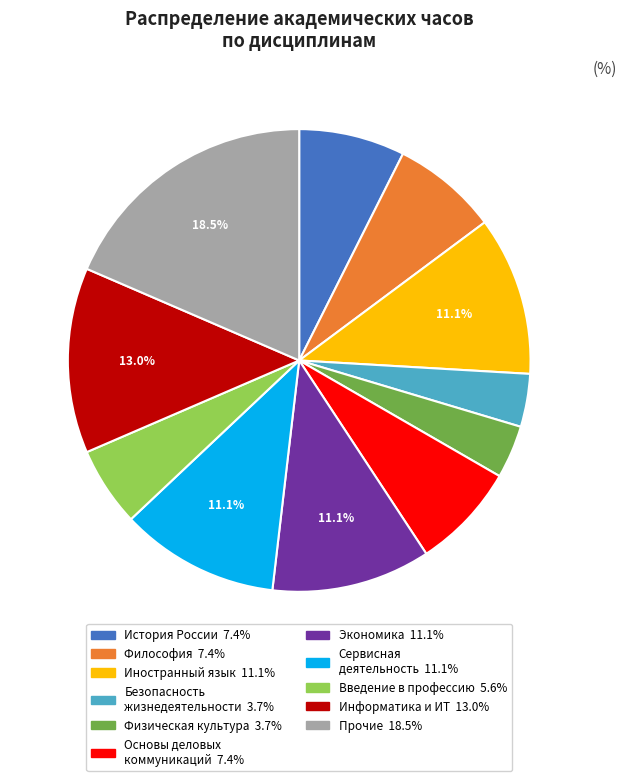

Count the number of slices in the pie.

11